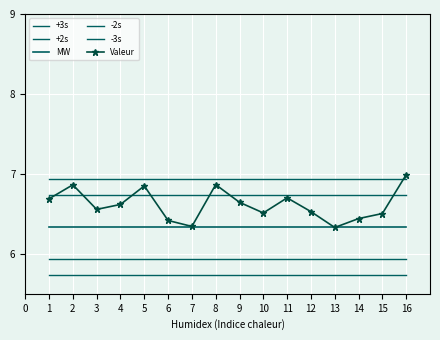

In Valeur, how many points are lower than both neighbors (excluding endpoints)?

4